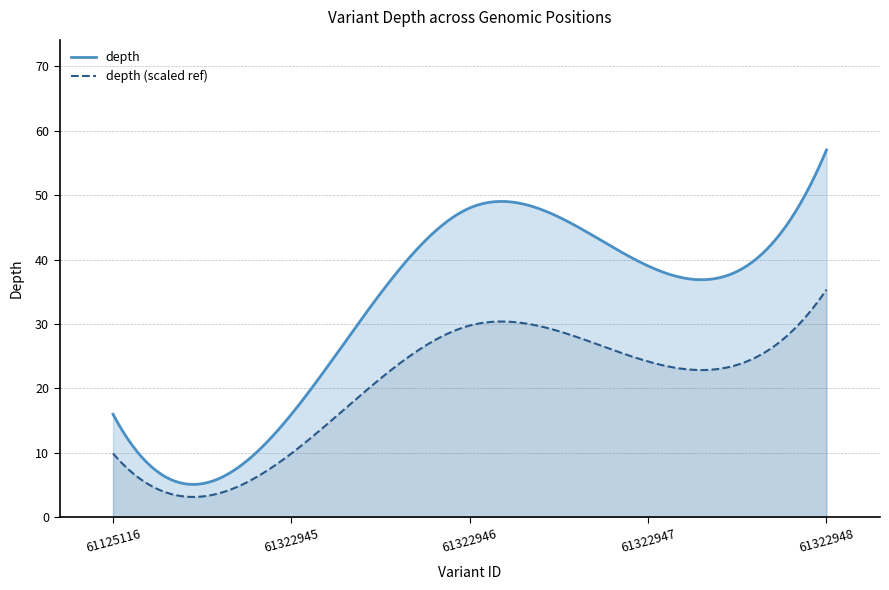

Reading left to right, transcribe all the data shown in this chart.

16	16	48	39	57